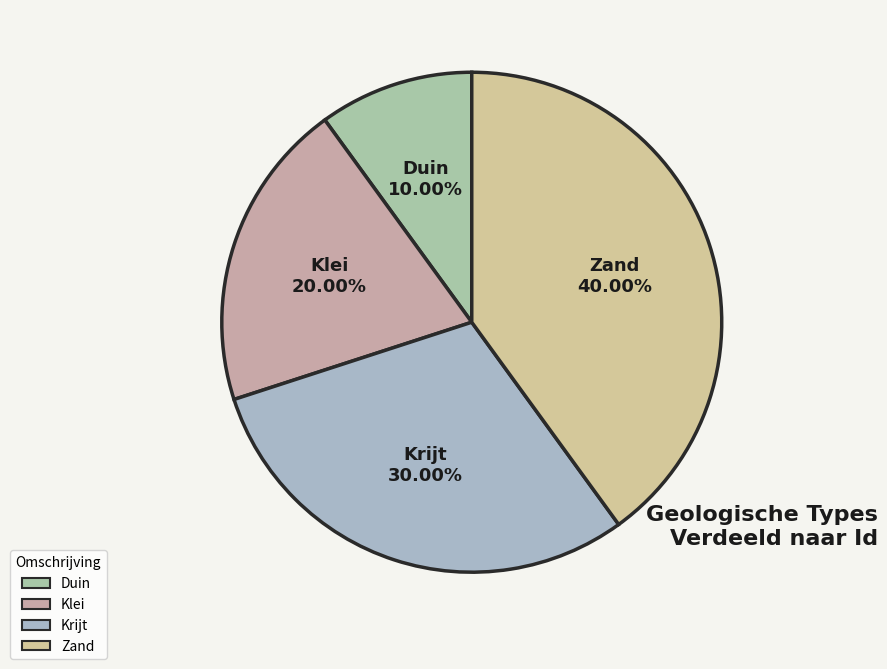

What percentage do Duin and Krijt together represent?

40.0%